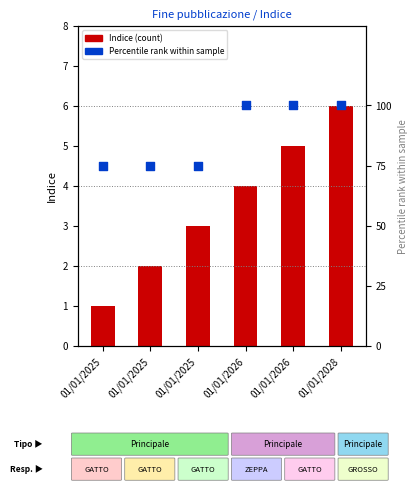

At which category is the sum across all series the highest?

01/01/2028